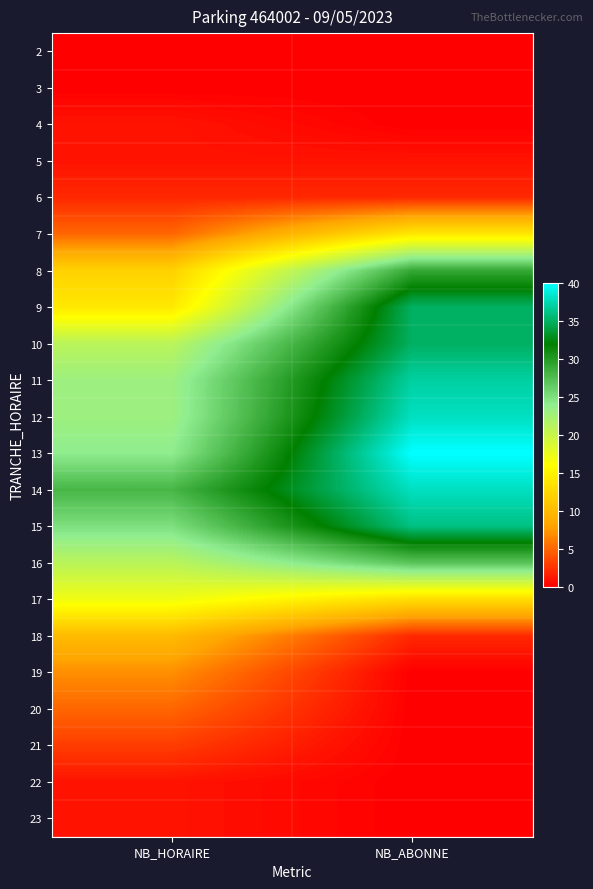

Reading left to right, transcribe all the data shown in this chart.

2: NB_HORAIRE=0	NB_ABONNE=0
3: NB_HORAIRE=0	NB_ABONNE=0
4: NB_HORAIRE=1	NB_ABONNE=0
5: NB_HORAIRE=1	NB_ABONNE=1
6: NB_HORAIRE=2	NB_ABONNE=2
7: NB_HORAIRE=5	NB_ABONNE=14
8: NB_HORAIRE=12	NB_ABONNE=29
9: NB_HORAIRE=14	NB_ABONNE=35
10: NB_HORAIRE=21	NB_ABONNE=35
11: NB_HORAIRE=23	NB_ABONNE=37
12: NB_HORAIRE=23	NB_ABONNE=38
13: NB_HORAIRE=24	NB_ABONNE=40
14: NB_HORAIRE=28	NB_ABONNE=38
15: NB_HORAIRE=25	NB_ABONNE=36
16: NB_HORAIRE=21	NB_ABONNE=27
17: NB_HORAIRE=17	NB_ABONNE=13
18: NB_HORAIRE=10	NB_ABONNE=2
19: NB_HORAIRE=7	NB_ABONNE=0
20: NB_HORAIRE=5	NB_ABONNE=0
21: NB_HORAIRE=3	NB_ABONNE=0
22: NB_HORAIRE=1	NB_ABONNE=0
23: NB_HORAIRE=1	NB_ABONNE=0